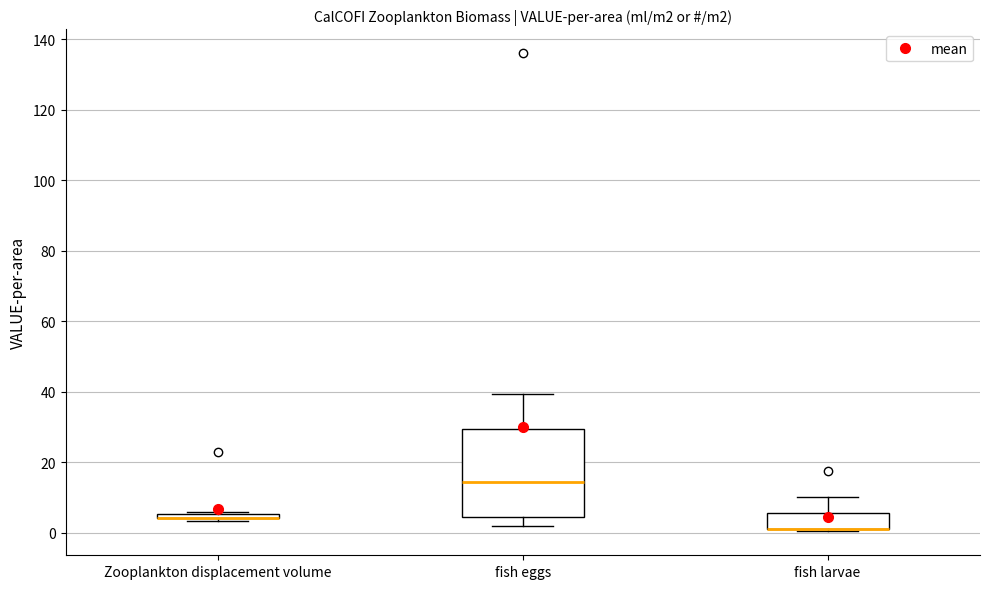

Where is the lower edge of the box for fish larvae on the y-axis? The values are not printed on the chart, so give them approximately, as read against the axis.

2